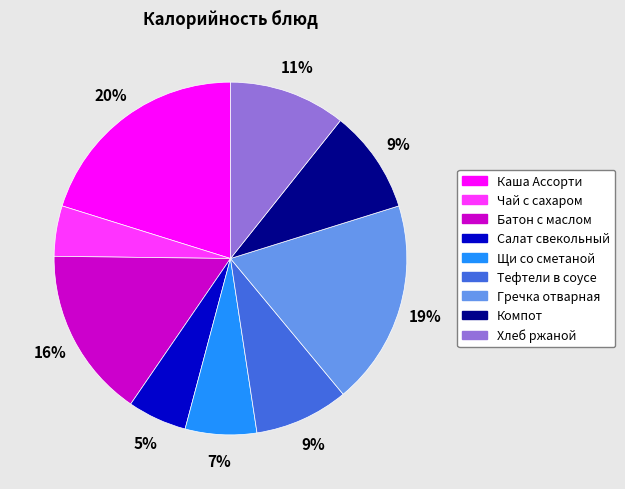

To the nearest percent, what is the difference between the Чай с сахаром and Тефтели в соусе slice percentages?

4%